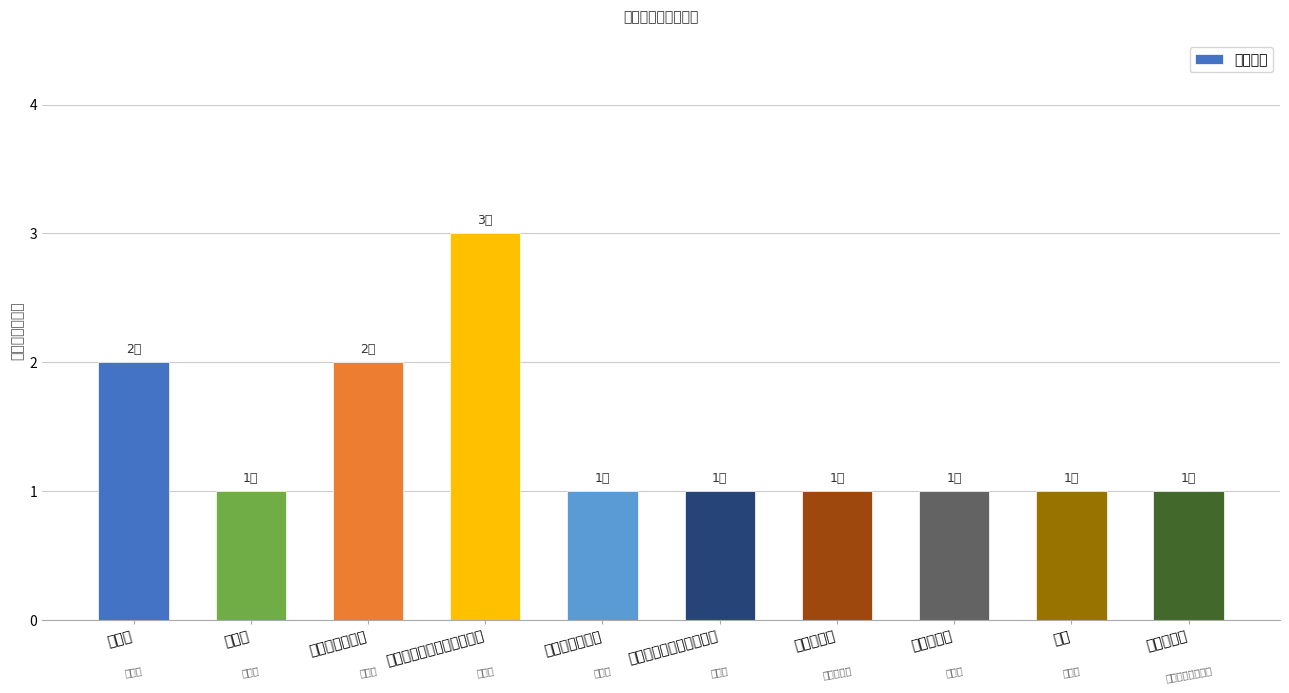

List the labels in order of value, largest first.

设计师【结构（含隧道）】, 规划师, 设计师【电力】, 造价师, 设计师【暖通】, 设计师【建筑（导向）】, 企业管理岗, 项目管理岗, 会计, 综合管理岗